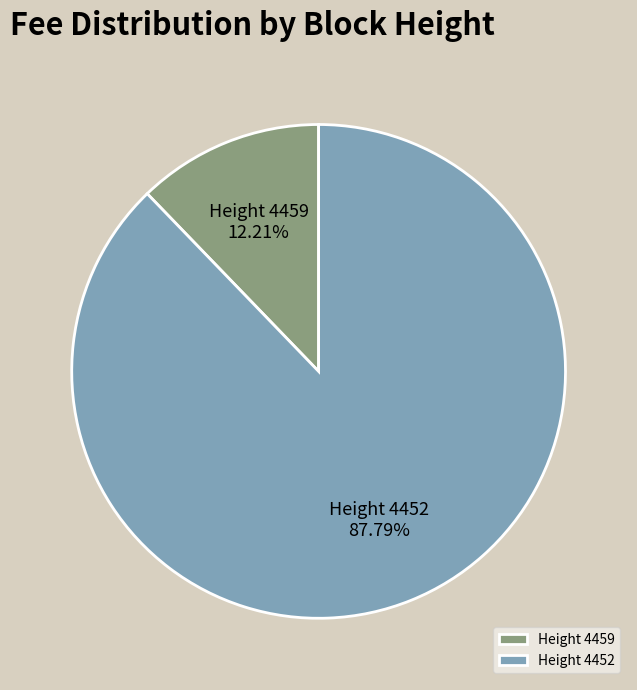

Is there any slice that represents more than half of the pie?

Yes